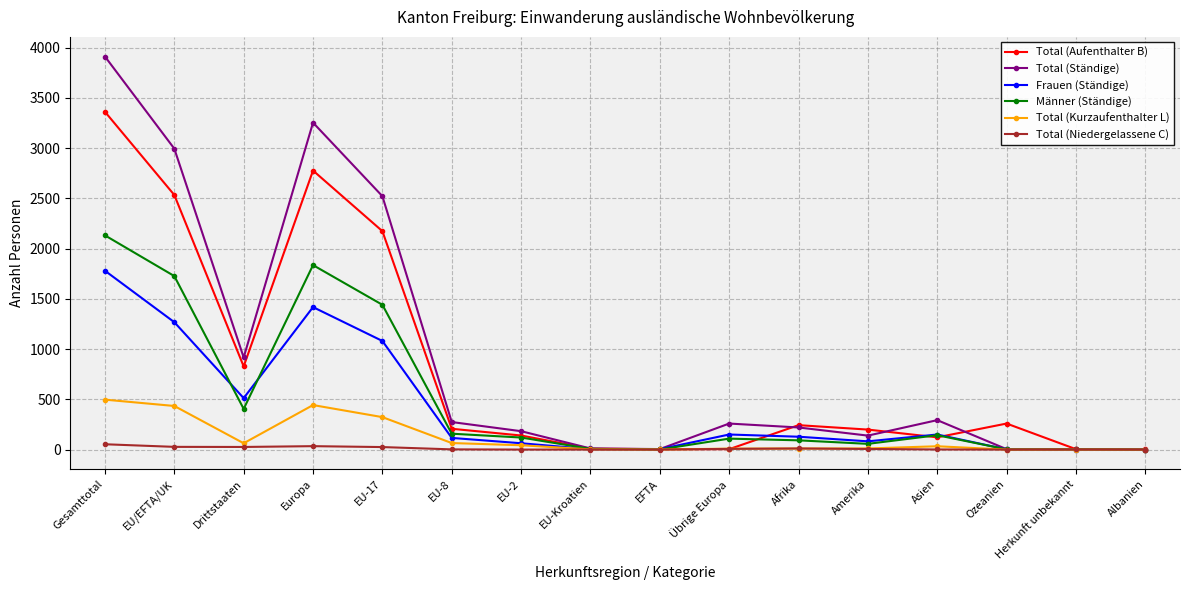

List the series in order of their peak value, highest first.

Total (Ständige), Total (Aufenthalter B), Männer (Ständige), Frauen (Ständige), Total (Kurzaufenthalter L), Total (Niedergelassene C)